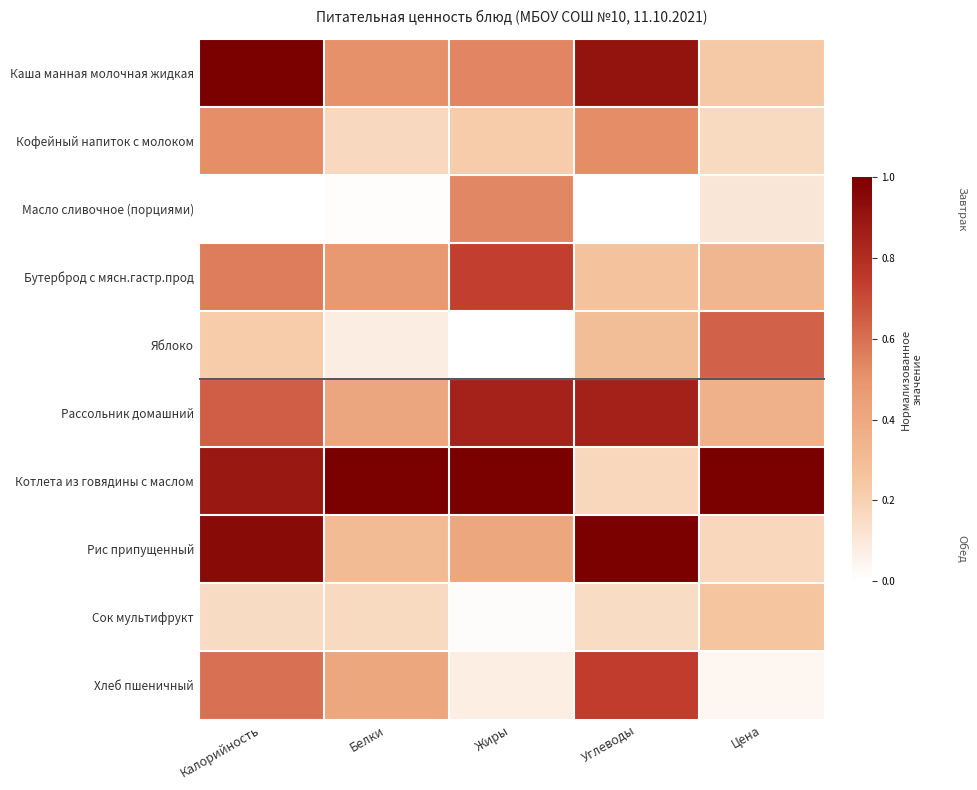

Rank the series by their maximum value, from highest to lowest.

Каша манная молочная жидкая, Котлета из говядины с маслом, Рис припущенный, Рассольник домашний, Хлеб пшеничный, Бутерброд с мясн.гастр.прод, Яблоко, Масло сливочное (порциями), Кофейный напиток с молоком, Сок мультифрукт